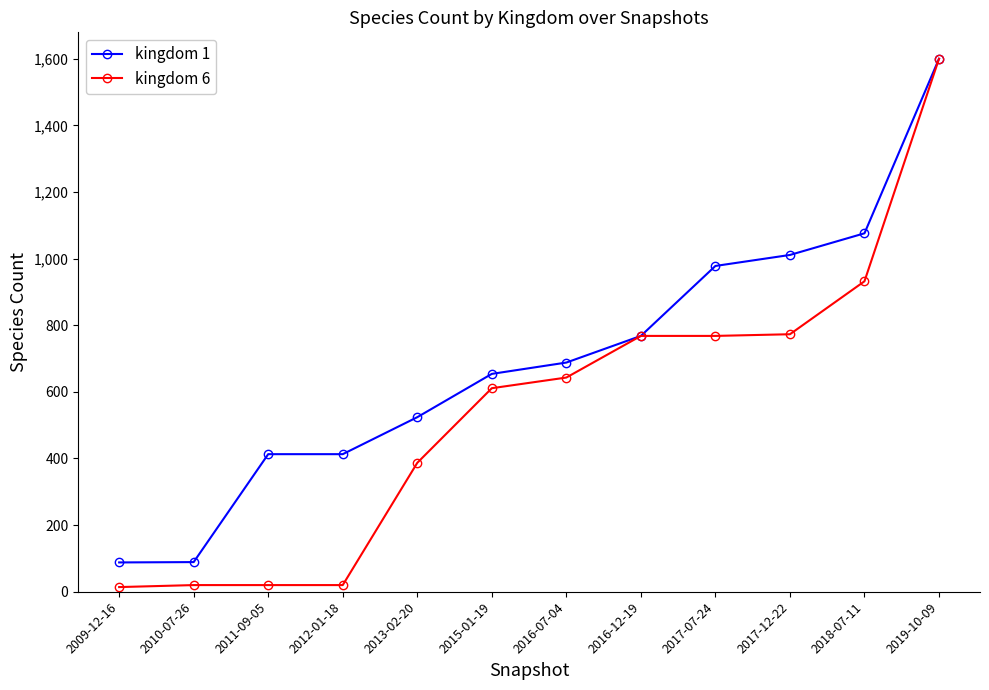

The value of kingdom 6 at 2017-07-24 is 768. True or false?

True